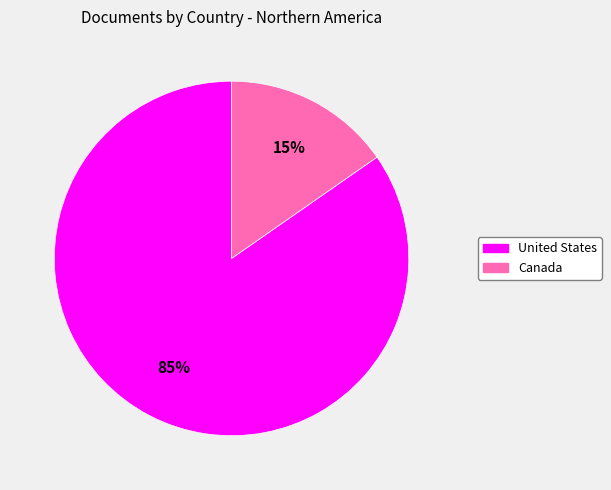

Is the sum of Canada and United States greater than half?

Yes